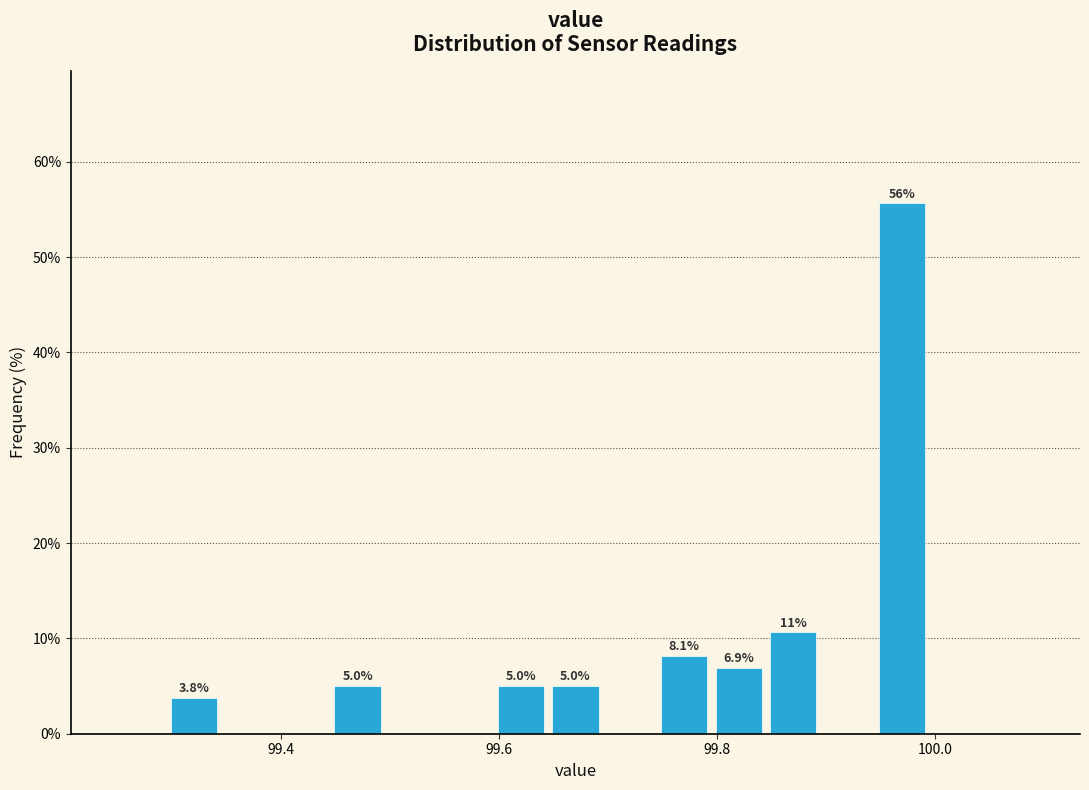

Read against the x-axis, roughly where is the centre of the tallest bar?

99.98